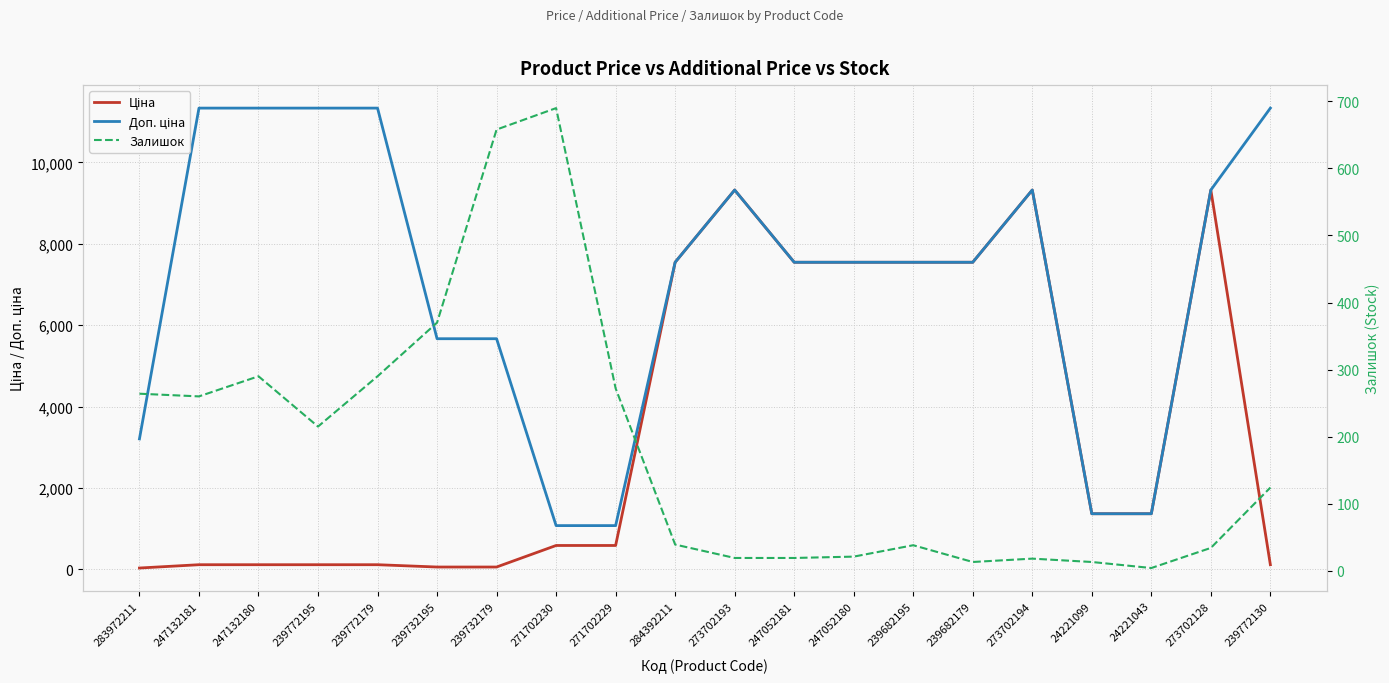

The Ціна series shows 347.2 at 271702229. True or false?

False